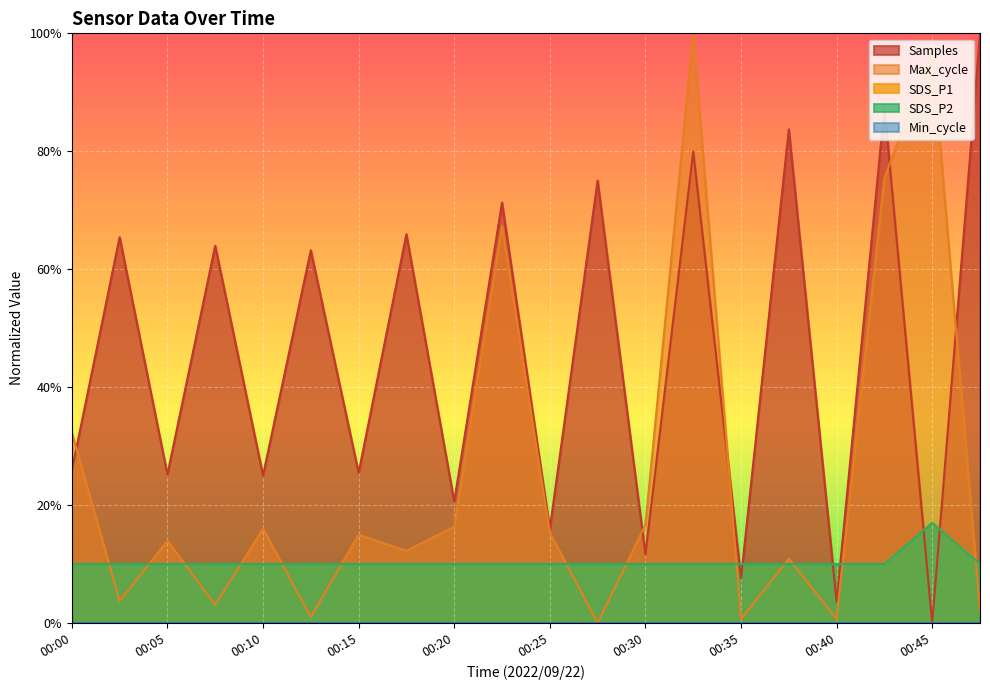

Is the value of SDS_P1 at 00:23 greater than the value of Samples_norm at 00:18?

No